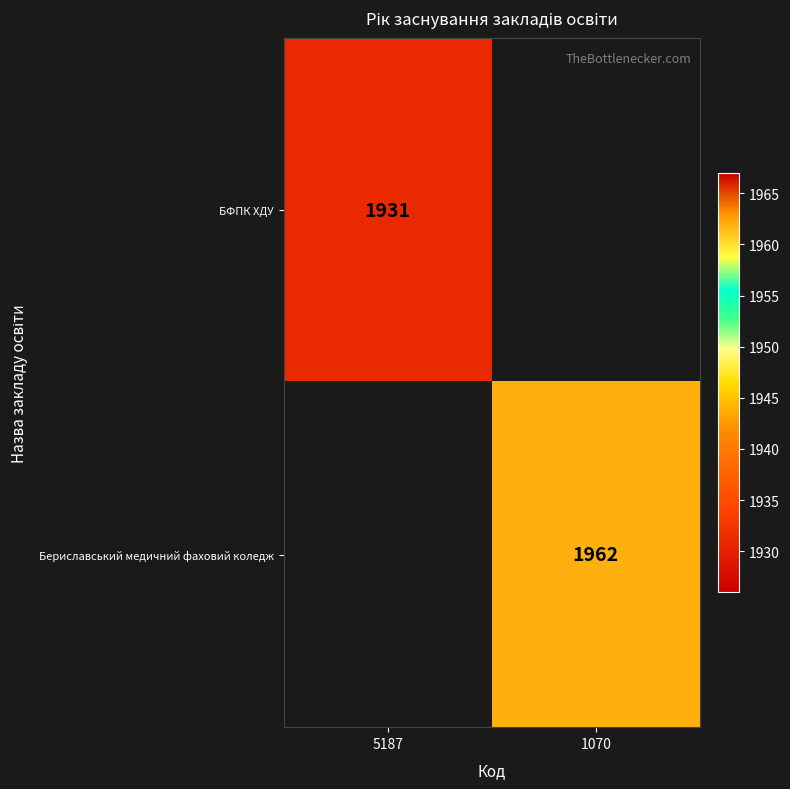

Is it true that Бериславський медичний фаховий коледж equals 1962 at 1070?

True